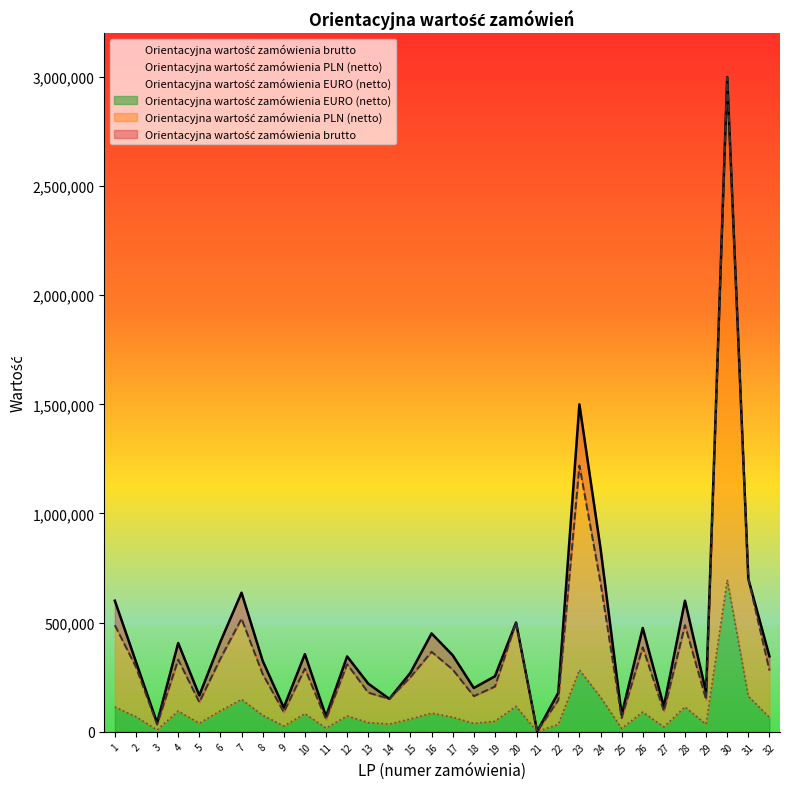

What is the smallest value displayed?

226.3